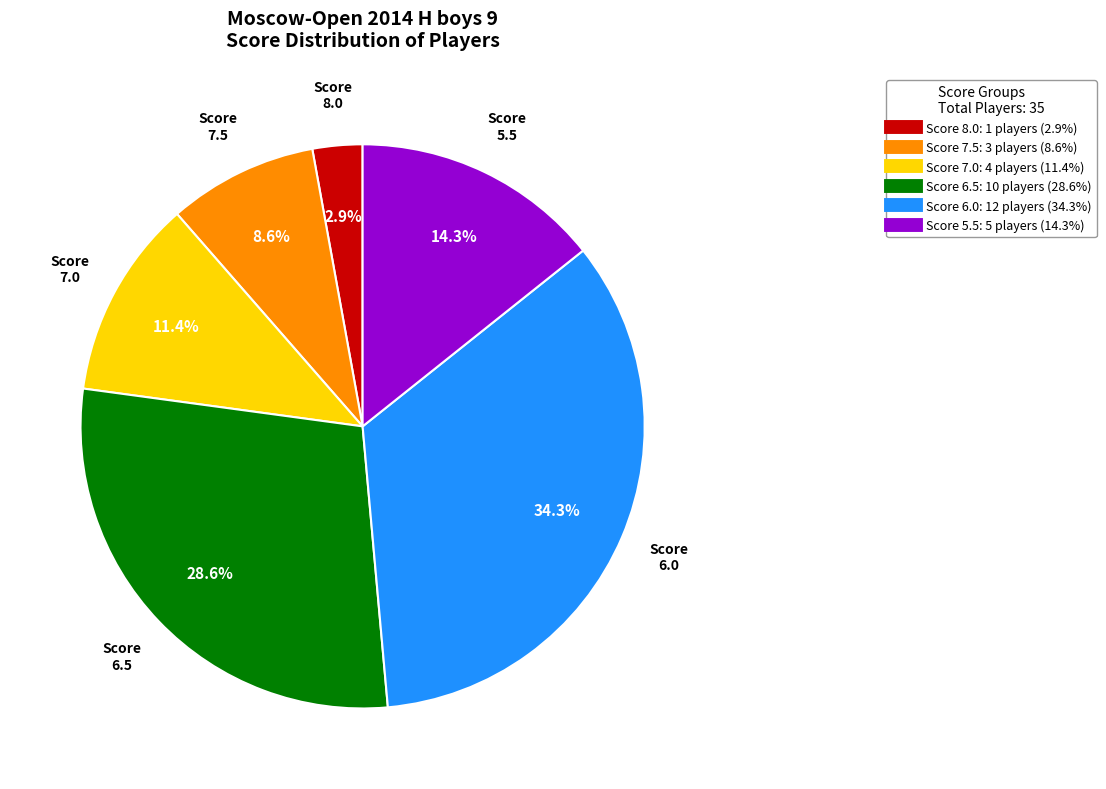

Does any single category account for the majority?

No